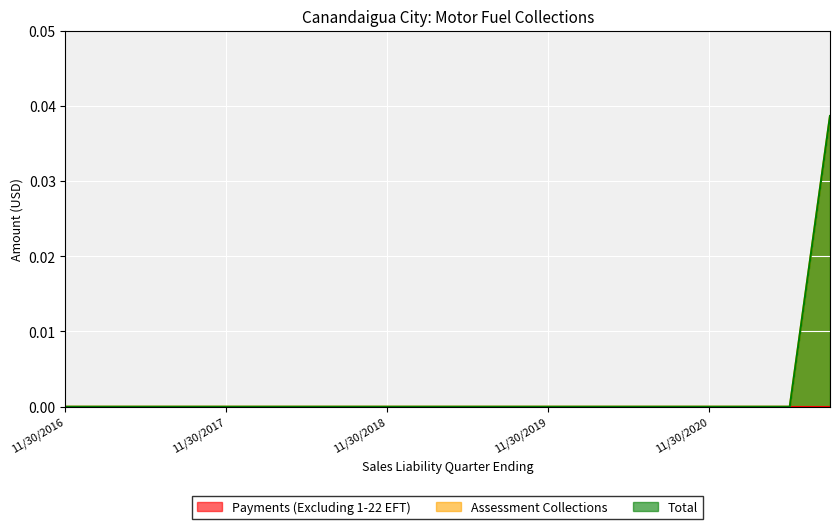

What position from the left is 05/31/2019?

11